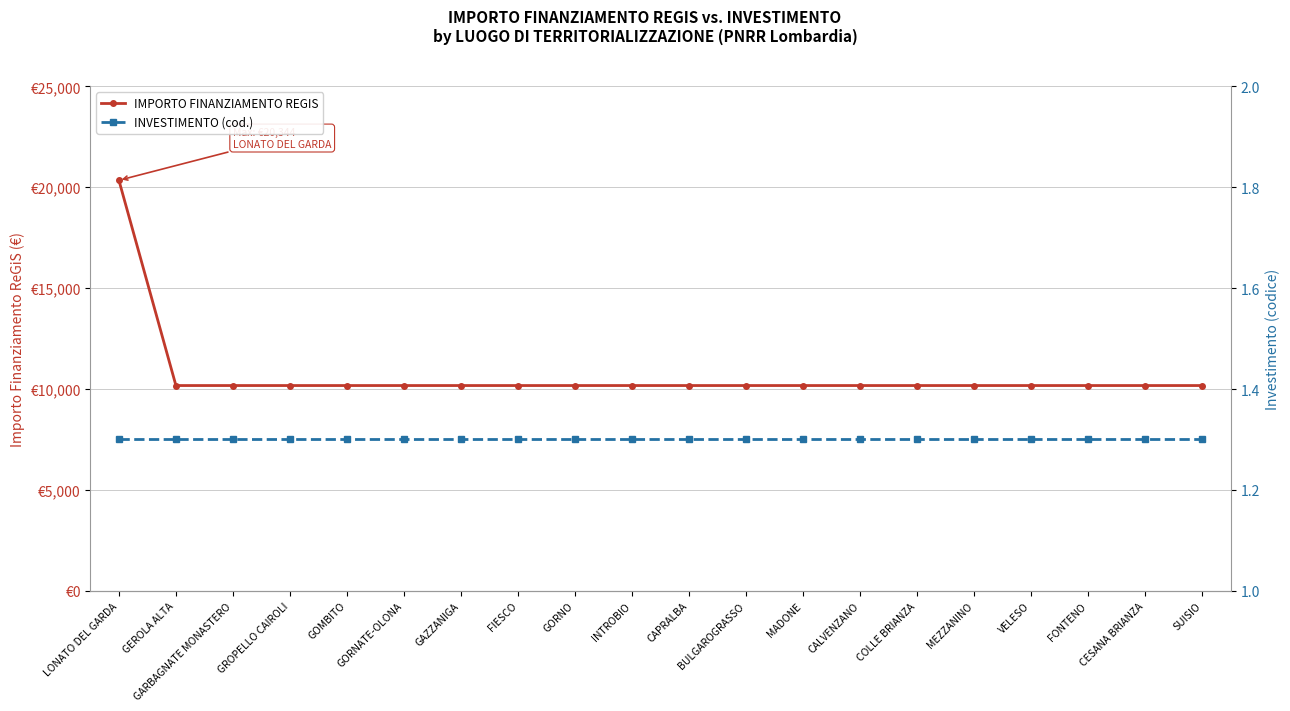

How many data points in IMPORTO FINANZIAMENTO REGIS are above 10172?

1